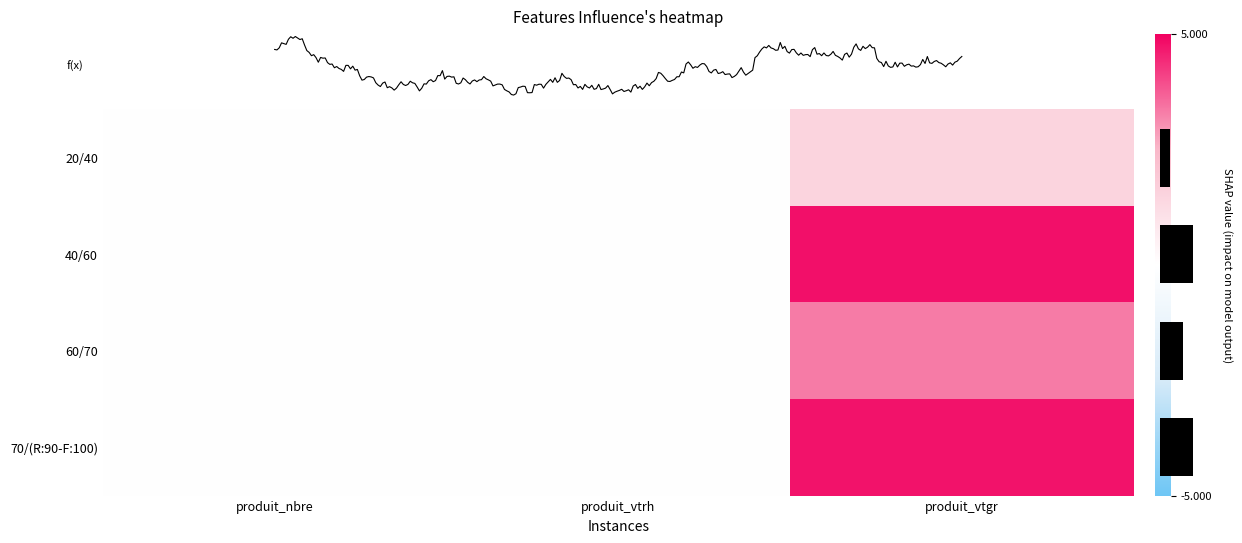

Count the 20/40 values in the range 0 to 1.

2